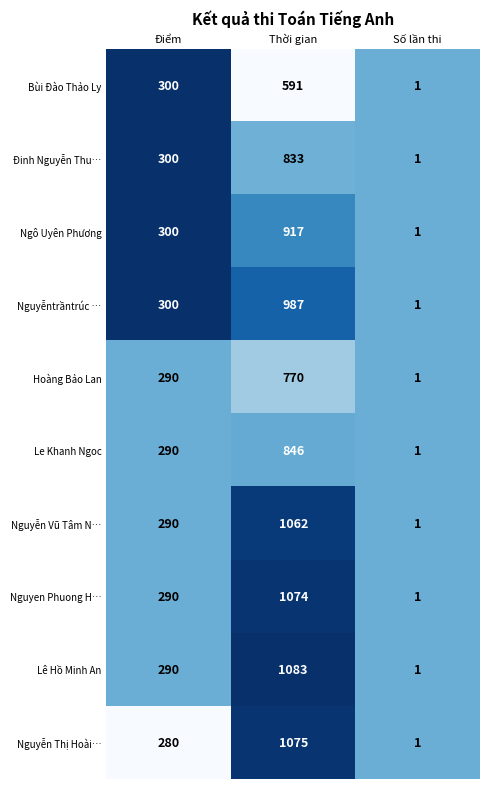

How many distinct data groups are displayed?

10